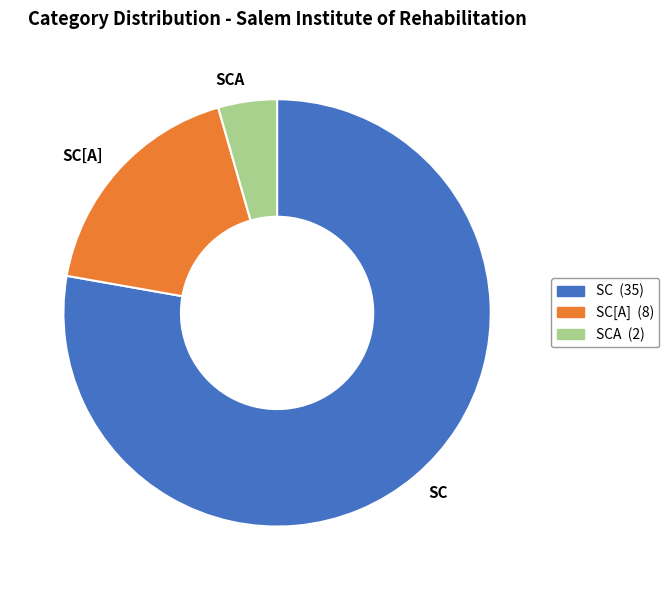

Which category has the biggest portion of the pie?

SC